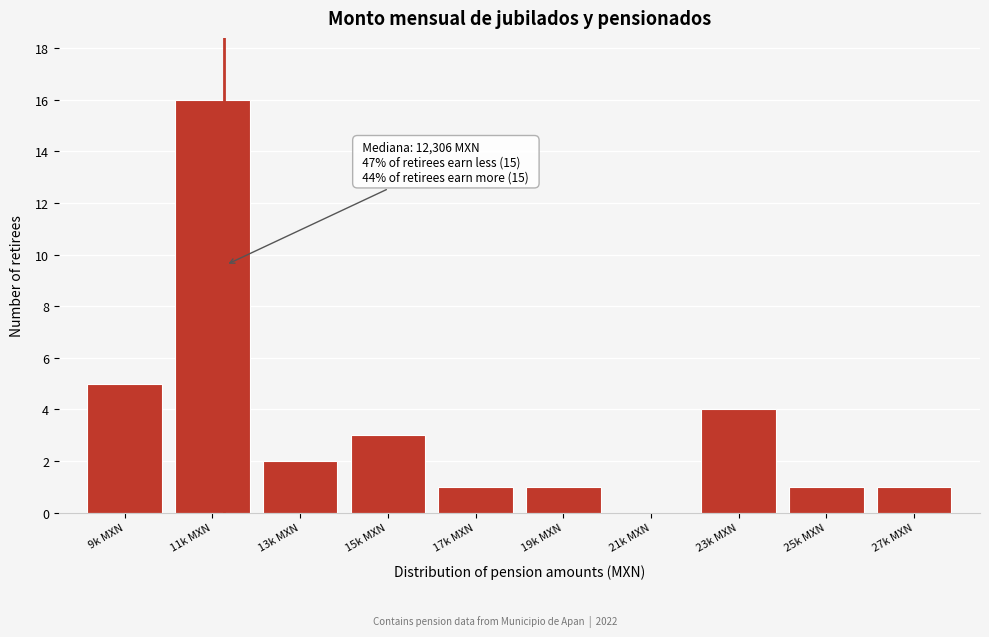

Reading left to right, list all the values displayed in this chart.

9k MXN=5	11k MXN=16	13k MXN=2	15k MXN=3	17k MXN=1	19k MXN=1	21k MXN=0	23k MXN=4	25k MXN=1	27k MXN=1